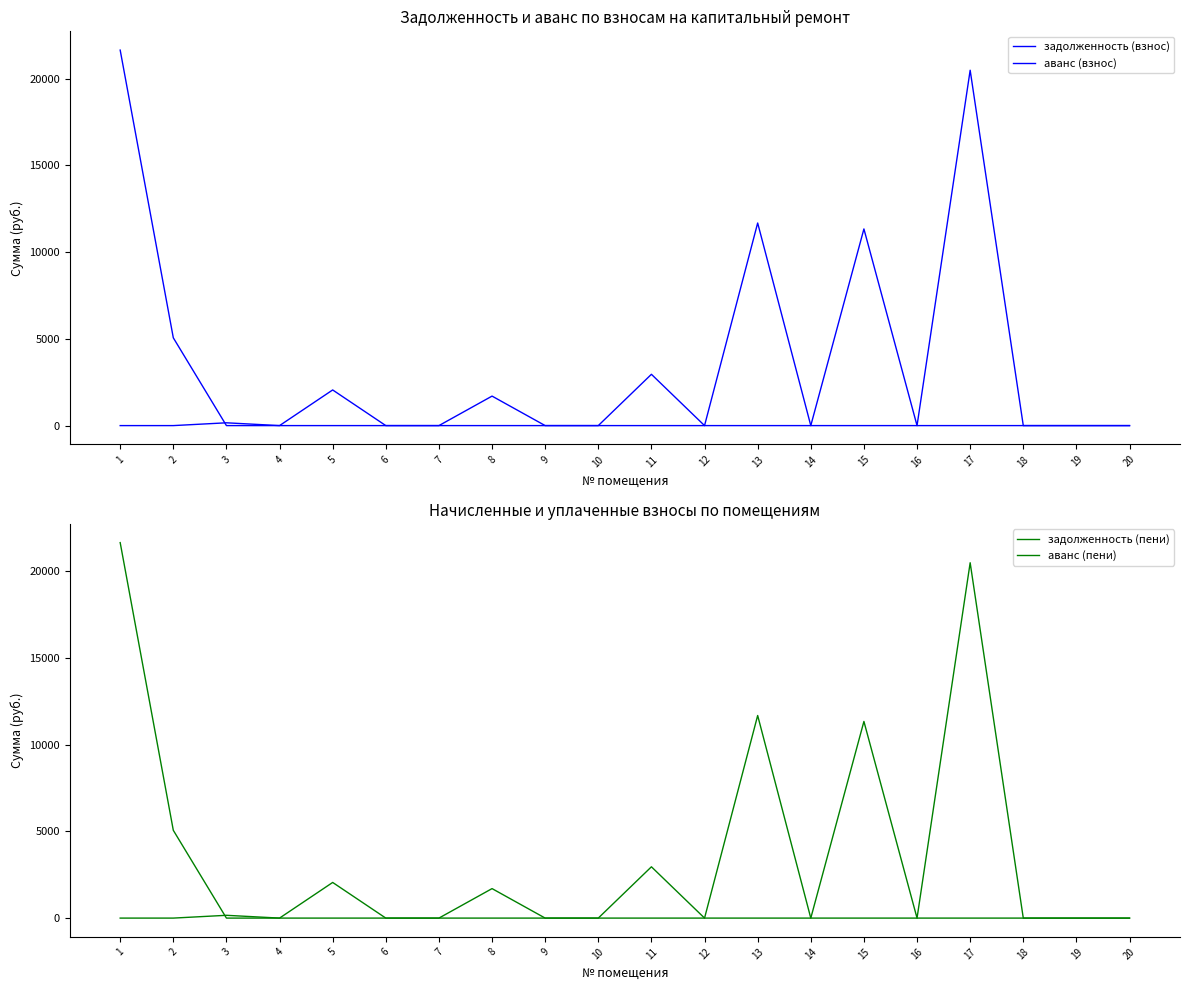

At 18, list the series in order from smallest to largest.

задолженность (взнос), аванс (взнос), задолженность (пени), аванс (пени)